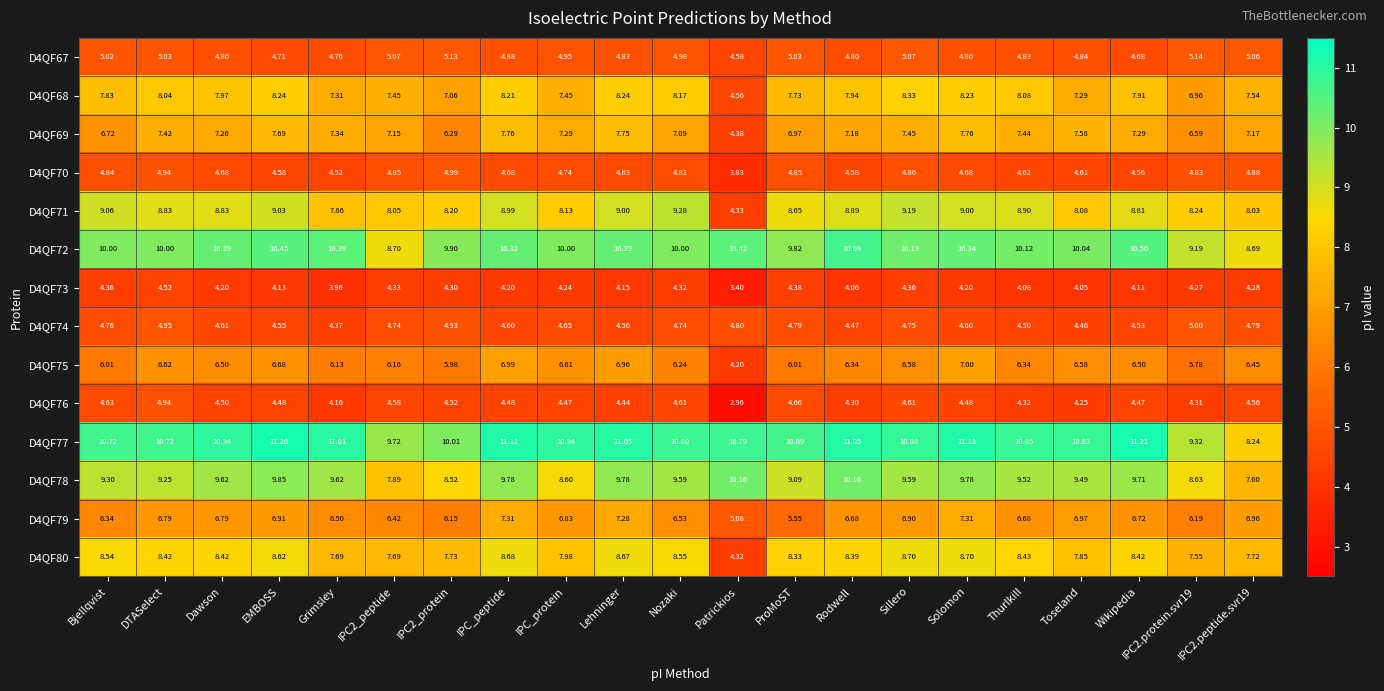

Which series has the largest range (max minus min)?

D4QF71